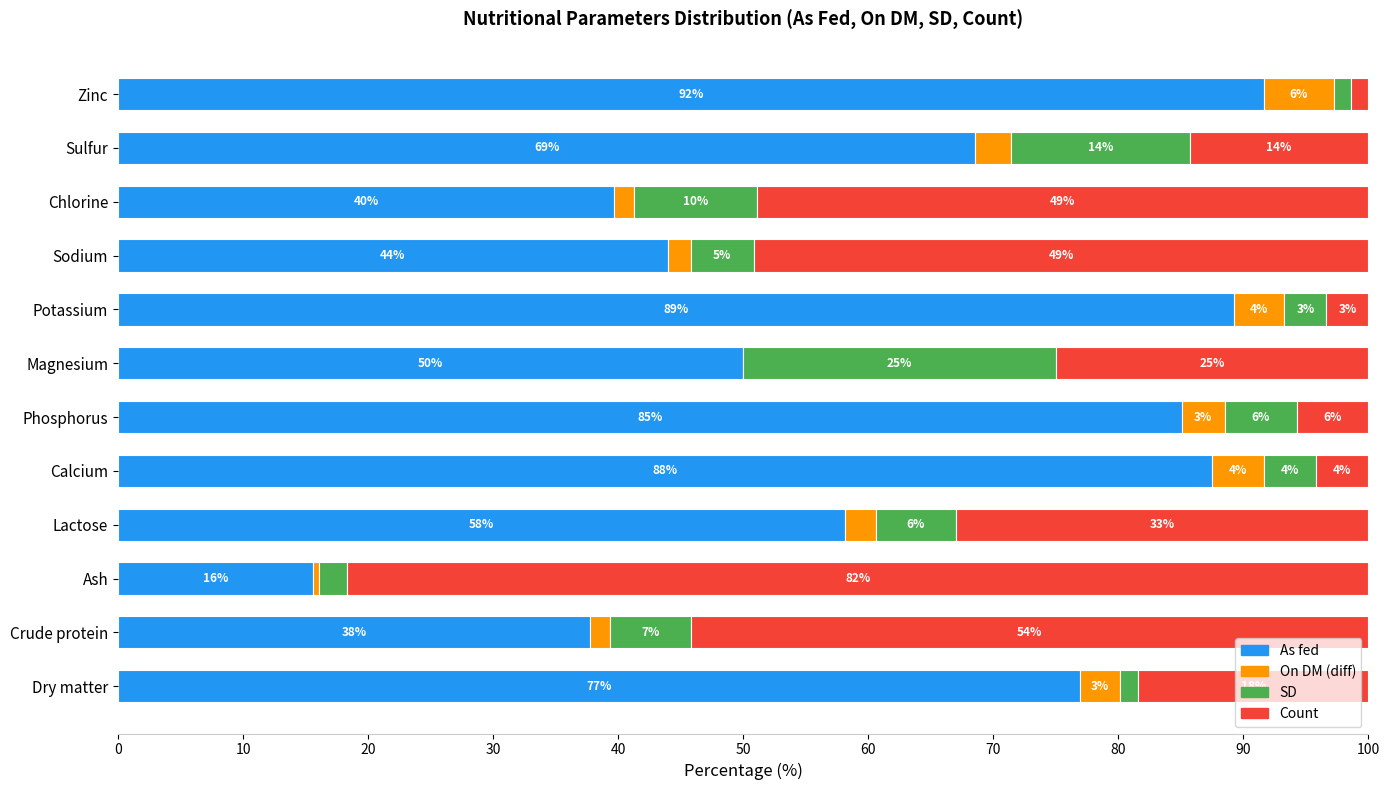

What is the maximum value for As fed?

91.7